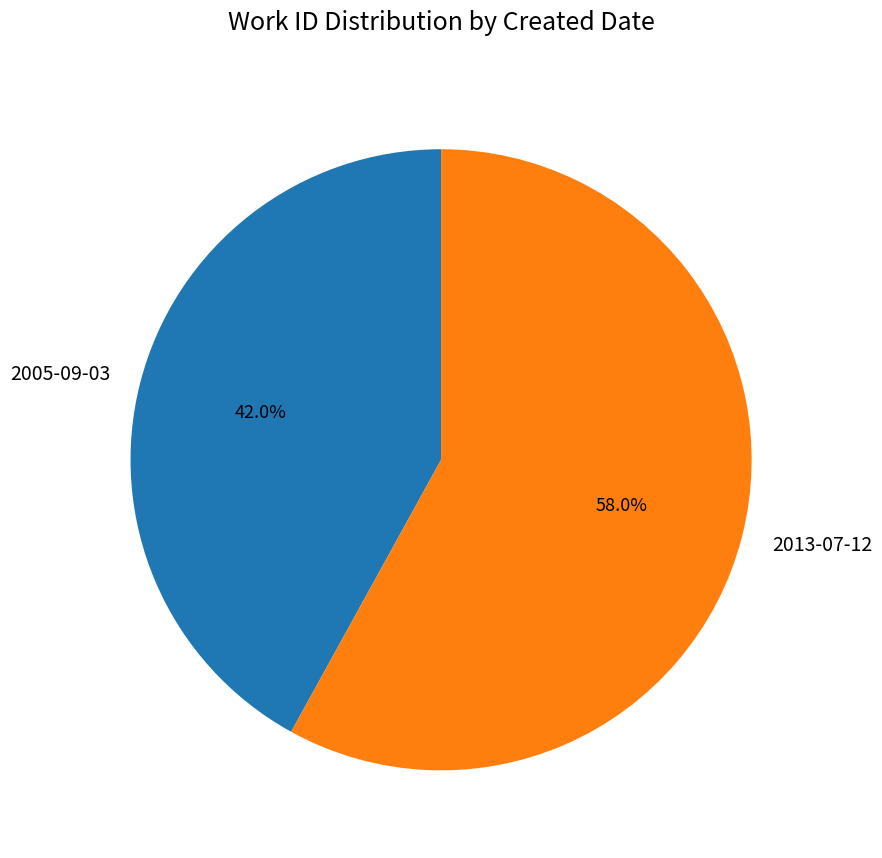

What is the largest slice in the pie chart?

2013-07-12